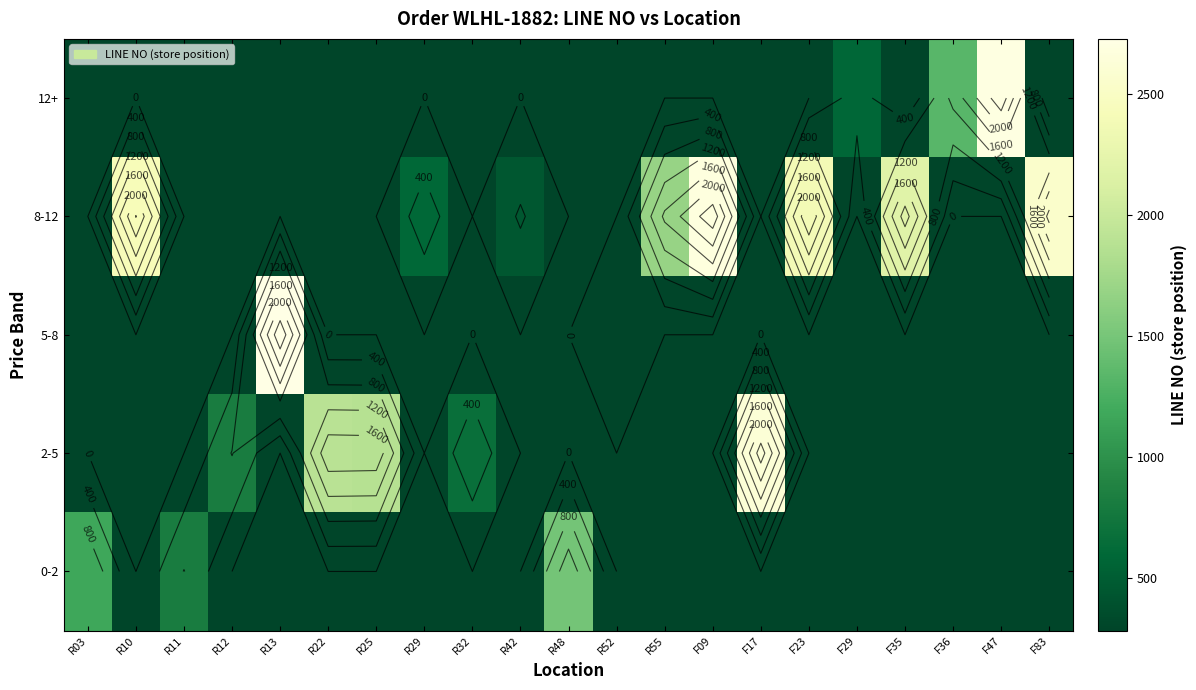

Rank the series at F09 from highest to lowest value.

8-12, 0-2, 2-5, 5-8, 12+